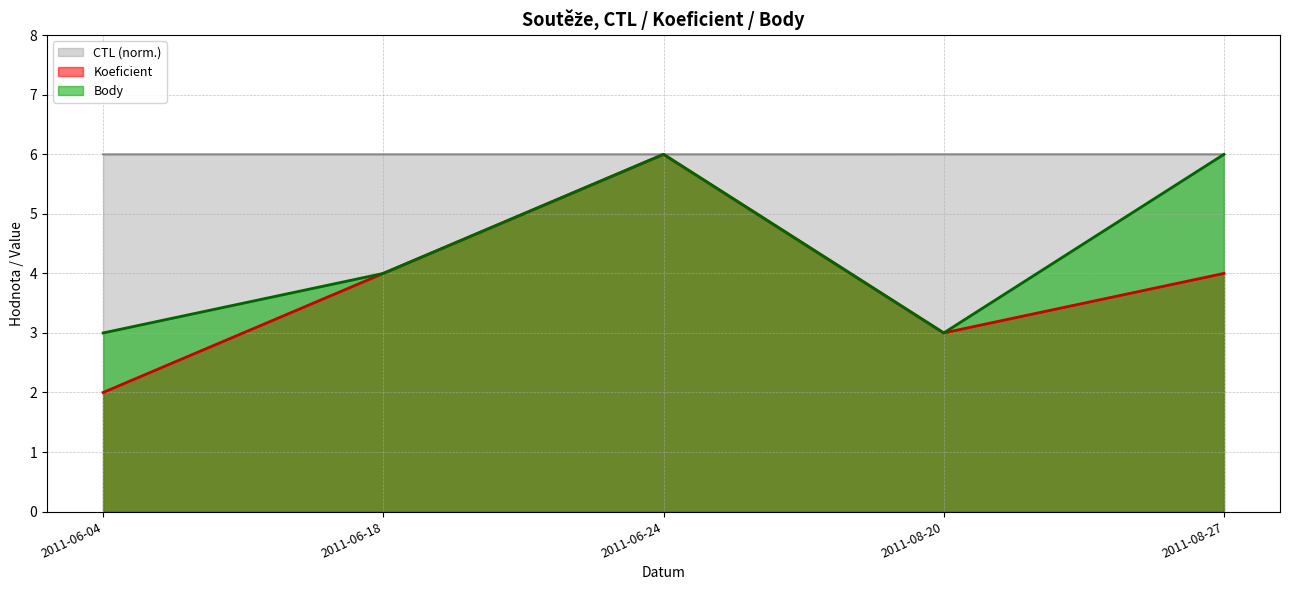

Reading left to right, what are all the values shown in this chart?

CTL: 6.0	6.0	6.0	6.0	6.0
Koeficient: 2.0	4.0	6.0	3.0	4.0
Body: 3.0	4.0	6.0	3.0	6.0